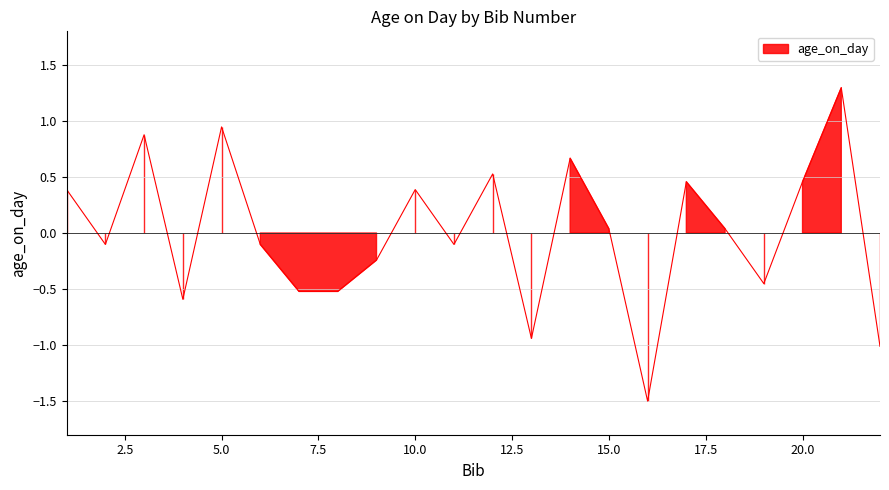

Reading left to right, list all the values displayed in this chart.

0.4	-0.1	0.9	-0.6	0.9	-0.1	-0.5	-0.5	-0.2	0.4	-0.1	0.5	-0.9	0.7	0.0	-1.5	0.5	0.0	-0.5	0.5	1.3	-1.0